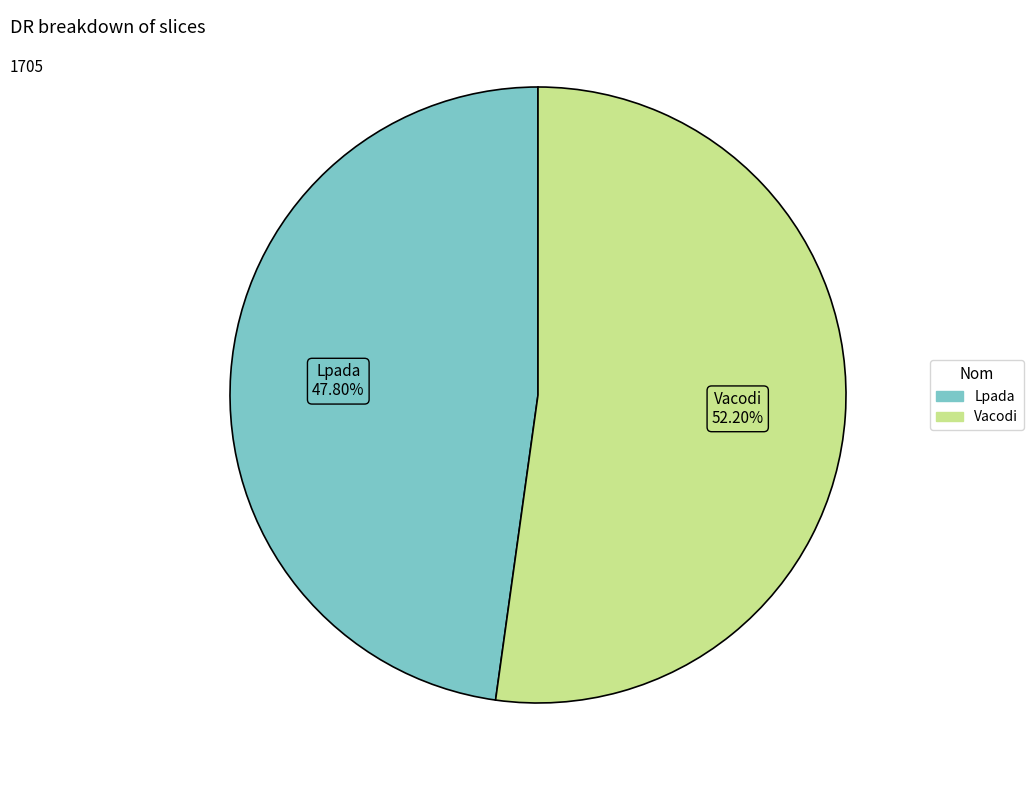

Is the sum of Vacodi and Lpada greater than half?

Yes